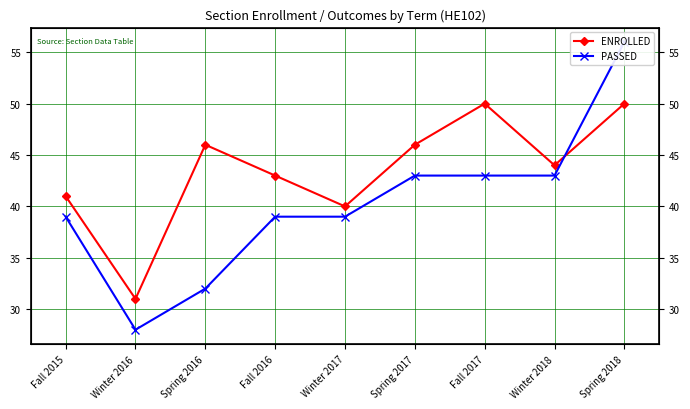

Reading right to left, transcribe all the data shown in this chart.

ENROLLED: 50	44	50	46	40	43	46	31	41
PASSED: 56	43	43	43	39	39	32	28	39